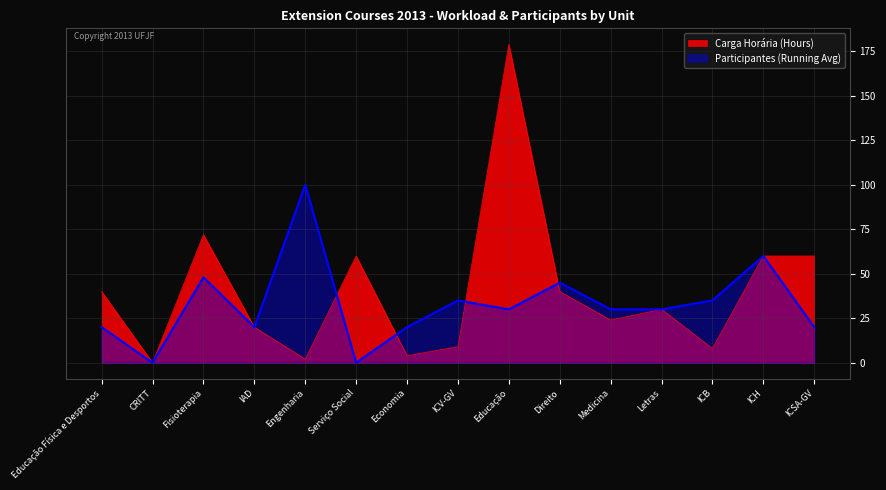

The value of Participantes (Running Avg) at Economia is 20. True or false?

True